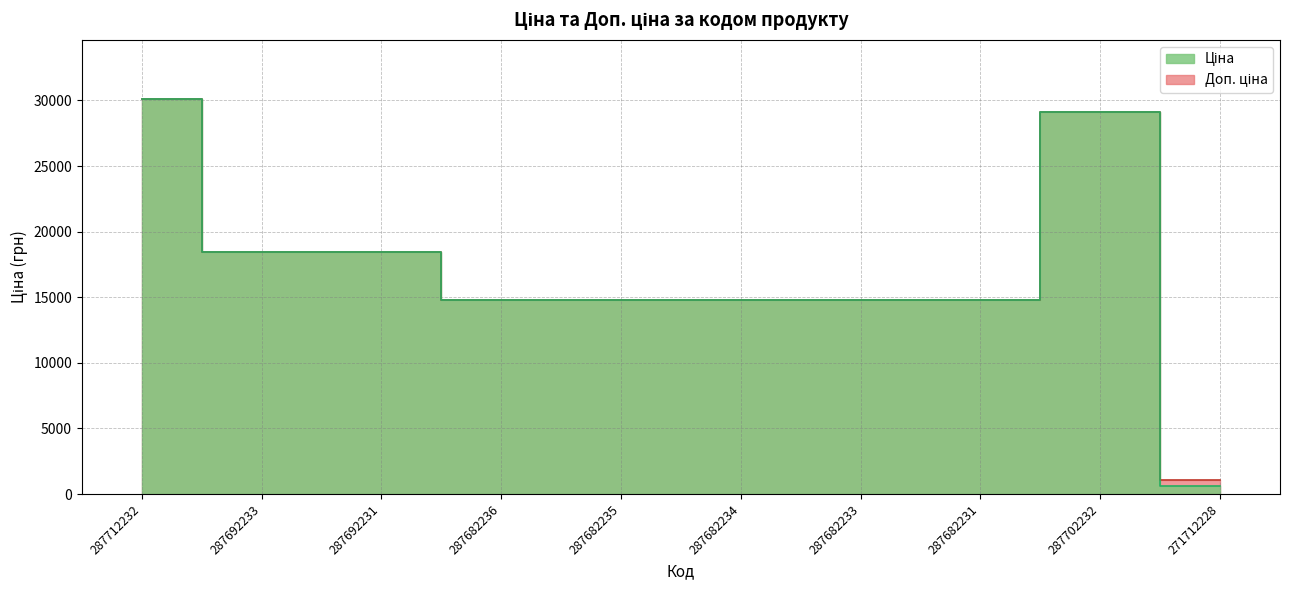

At how many categories does at least one series exceed 8525?

9